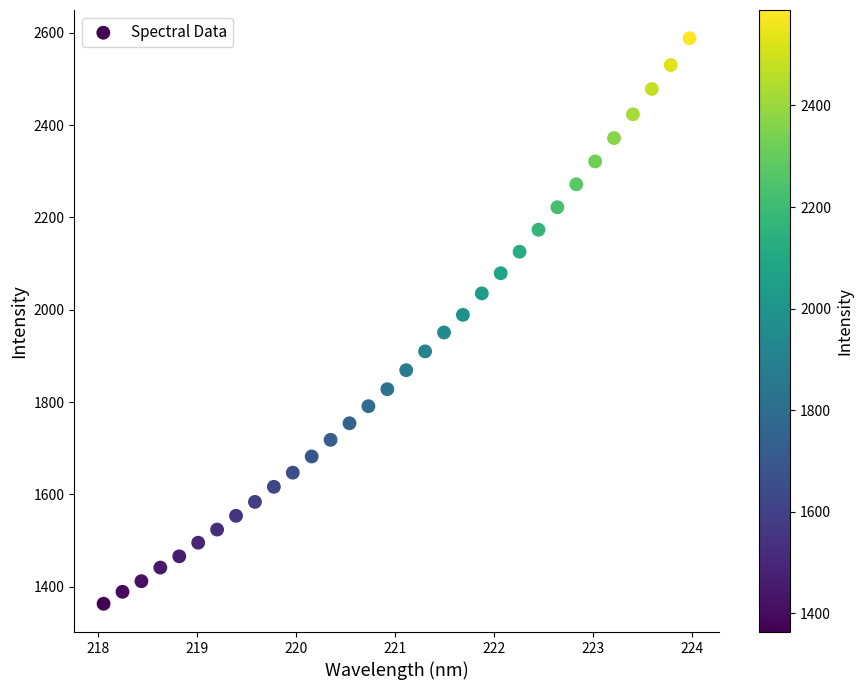

What is the range of X values (max minus min)?

5.9